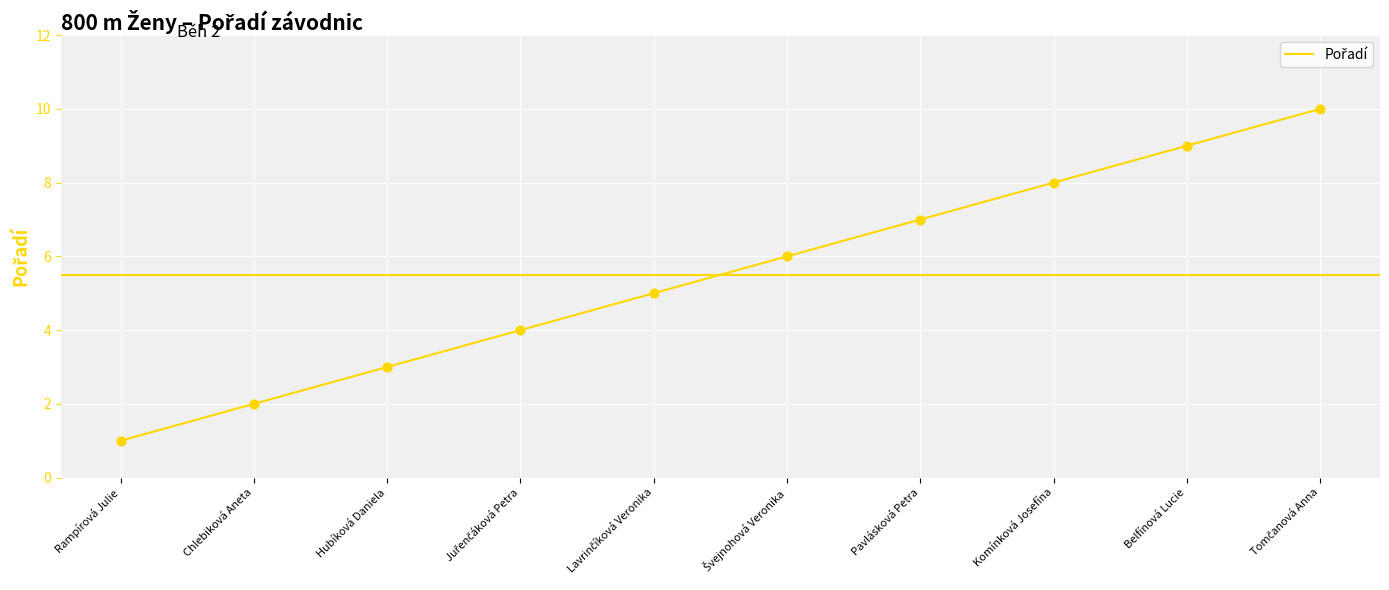

Approximately how many times larger is the value at Belfínová Lucie compared to Hubíková Daniela?

3.0